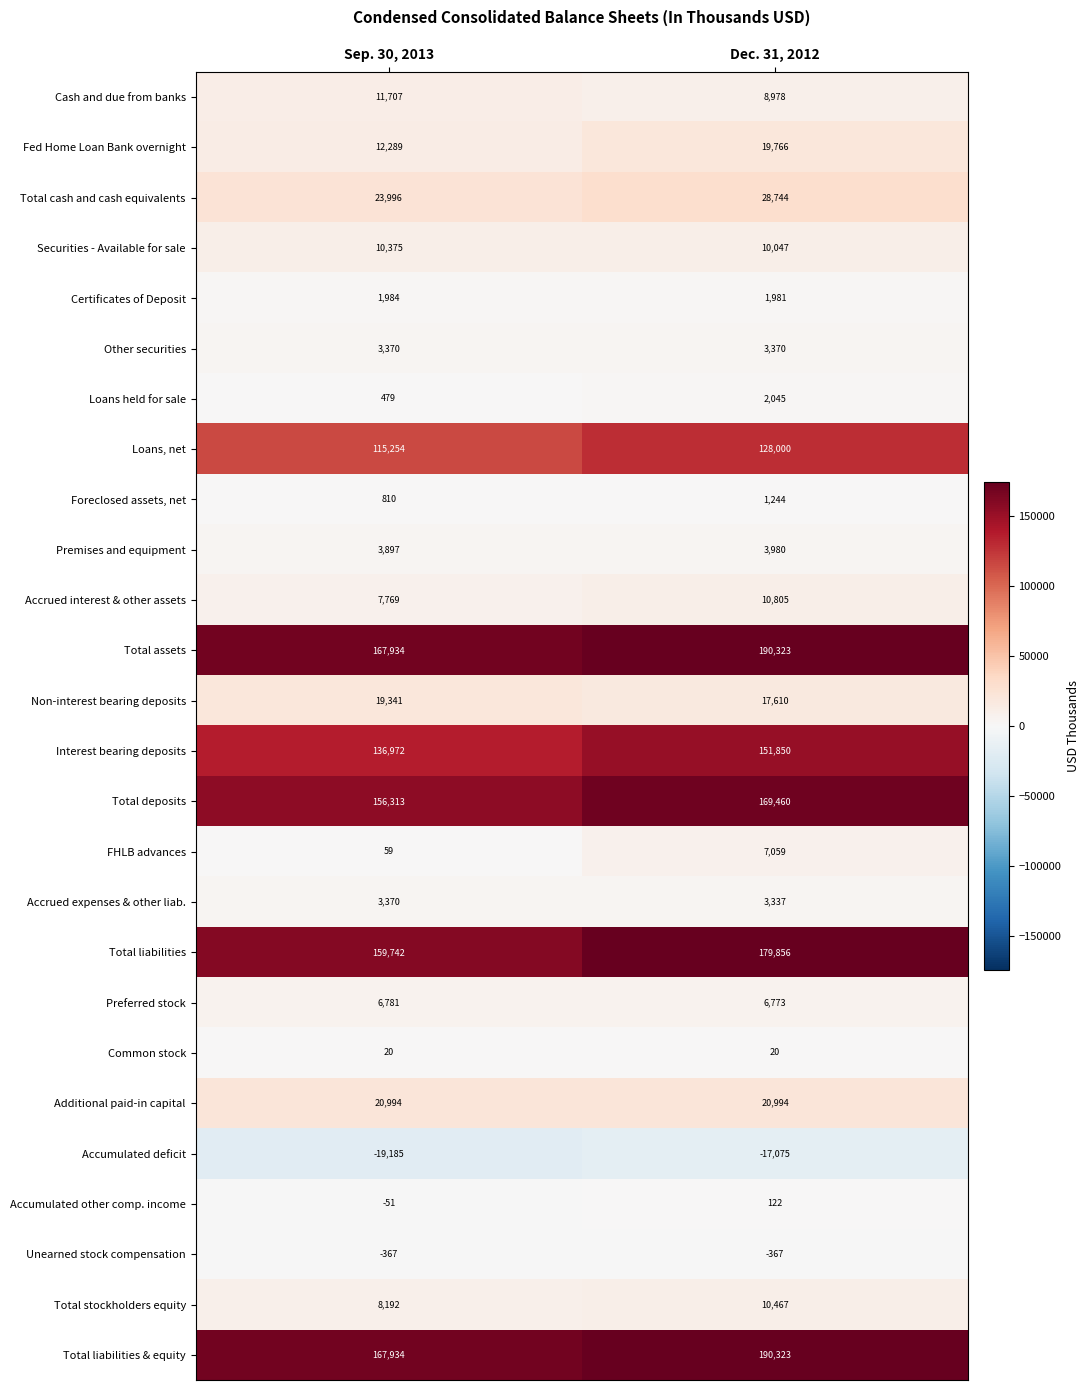

The Preferred stock series shows 6773 at Dec. 31, 2012. True or false?

True